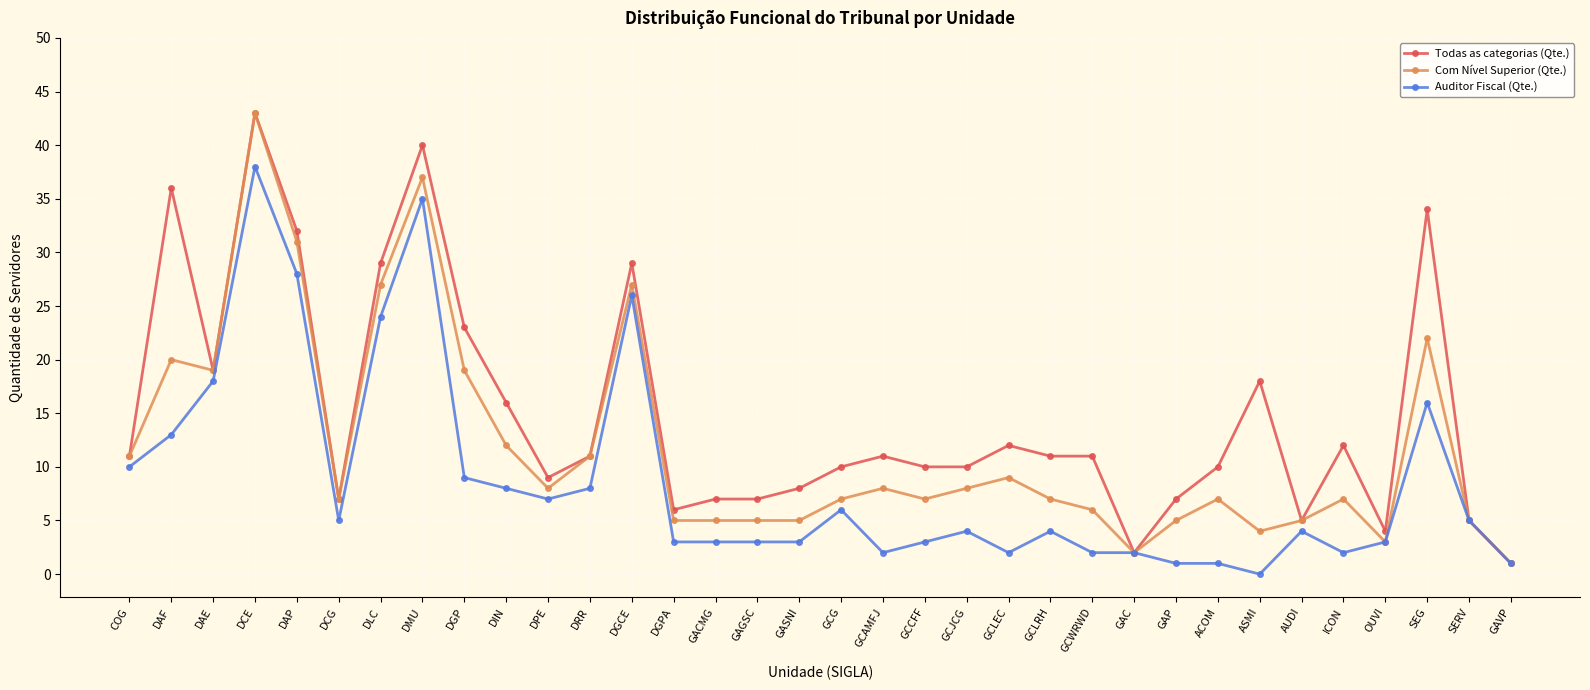

Which series changed the most between COG and DLC?

Todas as categorias (Qte.)